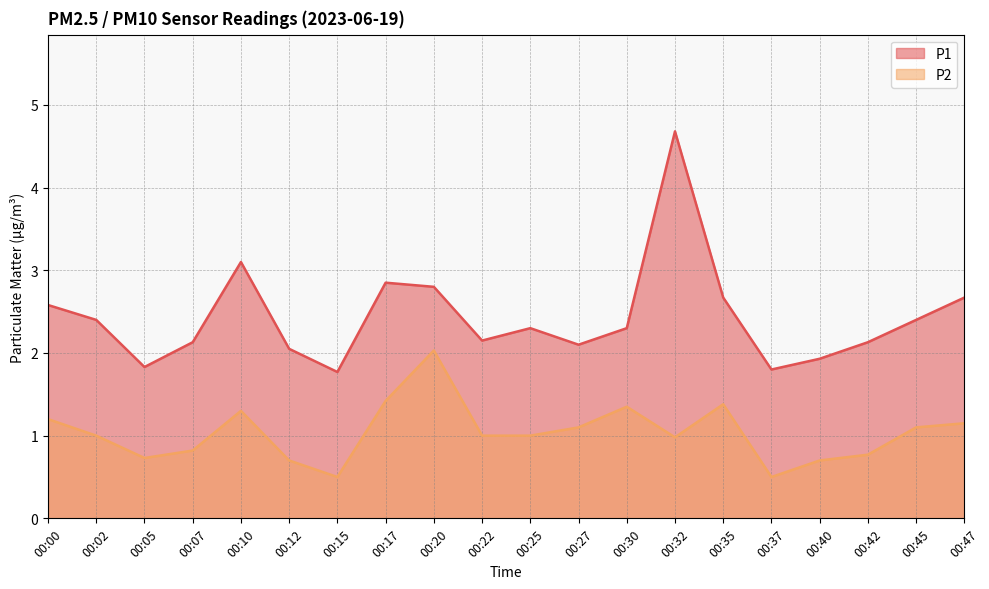

What is the spread (max minus min) of values at 00:07?

1.3